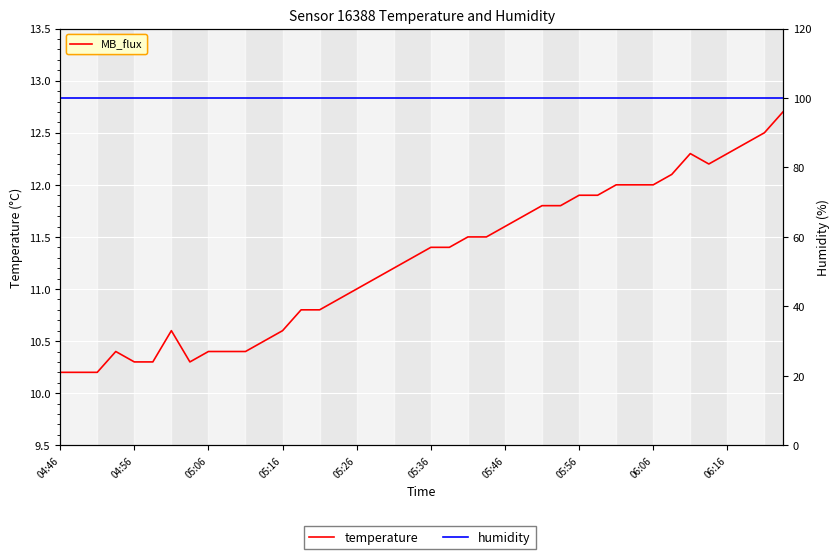

How many lines are shown in the chart?

2